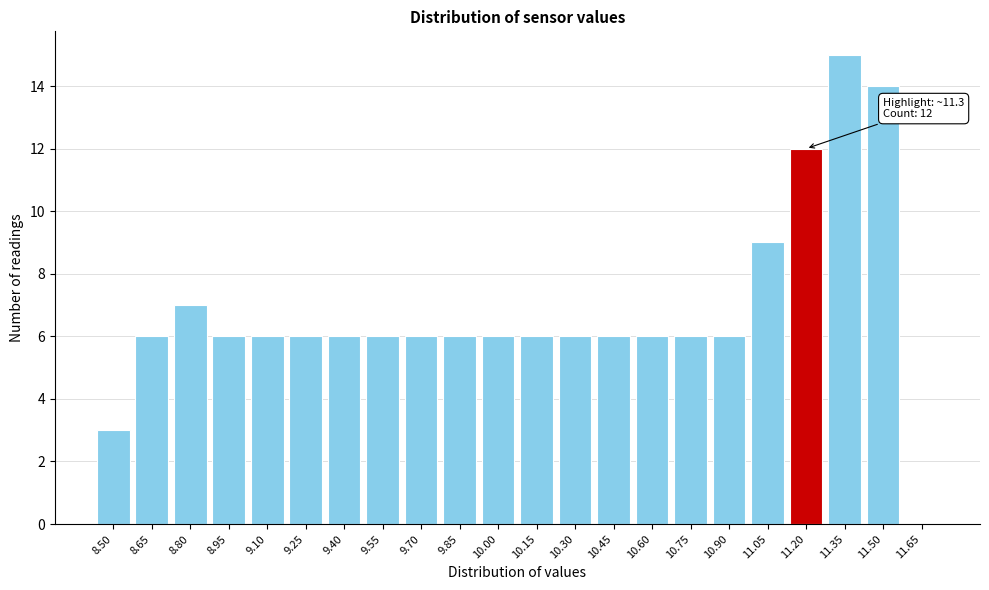

Reading left to right, transcribe all the data shown in this chart.

8.50=3	8.65=6	8.80=7	8.95=6	9.10=6	9.25=6	9.40=6	9.55=6	9.70=6	9.85=6	10.00=6	10.15=6	10.30=6	10.45=6	10.60=6	10.75=6	10.90=6	11.05=9	11.20=12	11.35=15	11.50=14	11.65=0